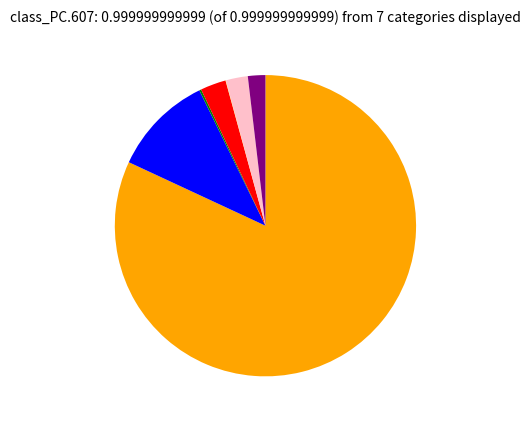

Is there a majority slice in this chart?

Yes